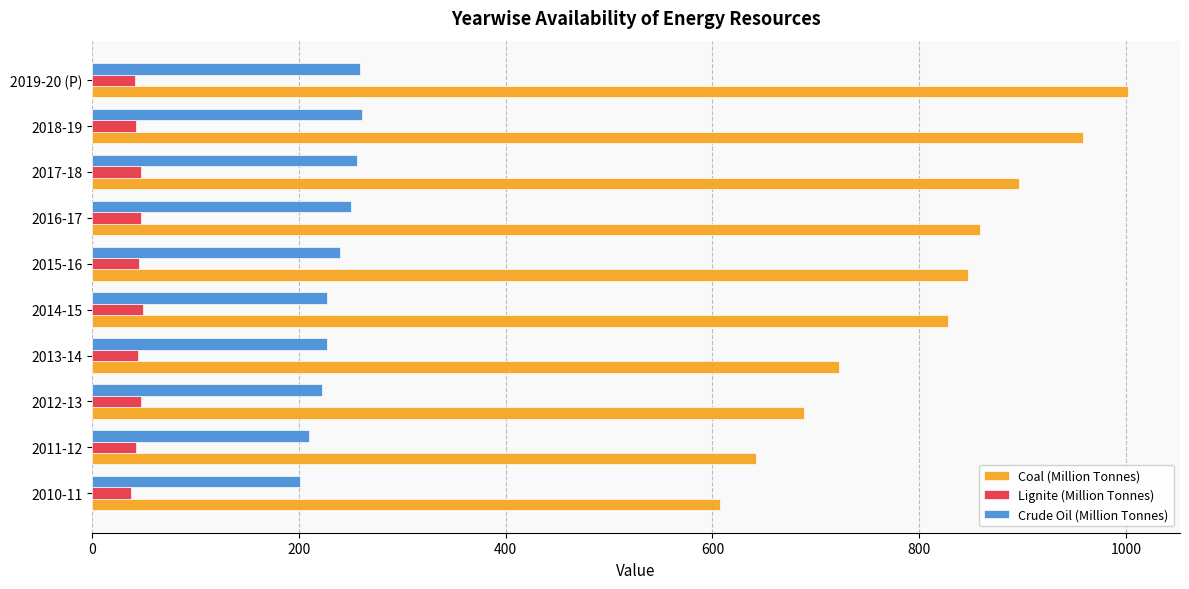

At how many categories does at least one series exceed 100?

10